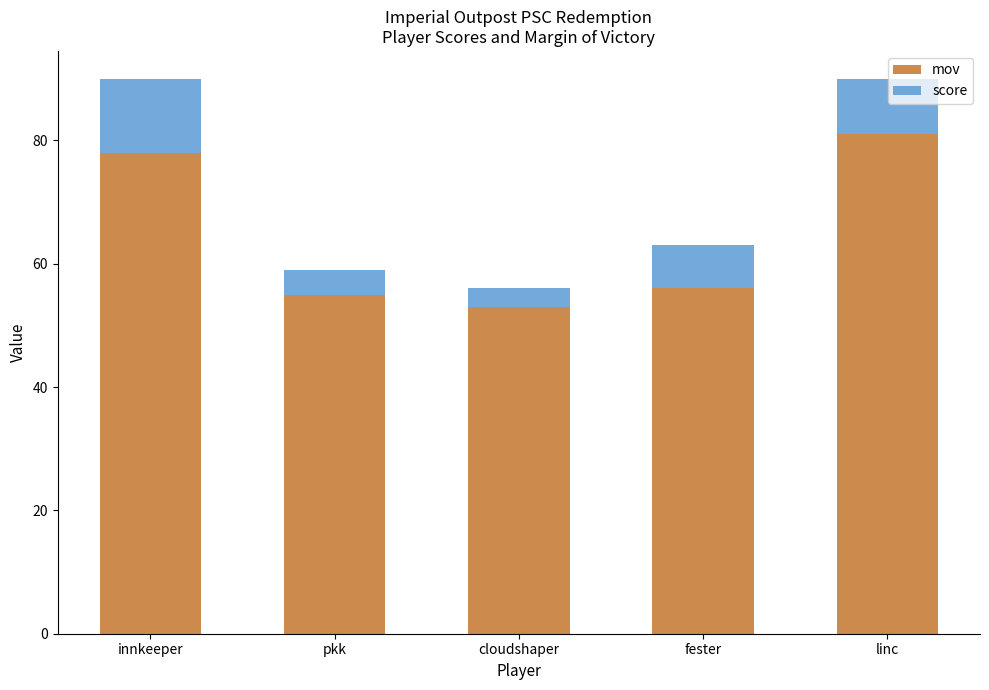

Which category has the lowest value in the mov series?

cloudshaper